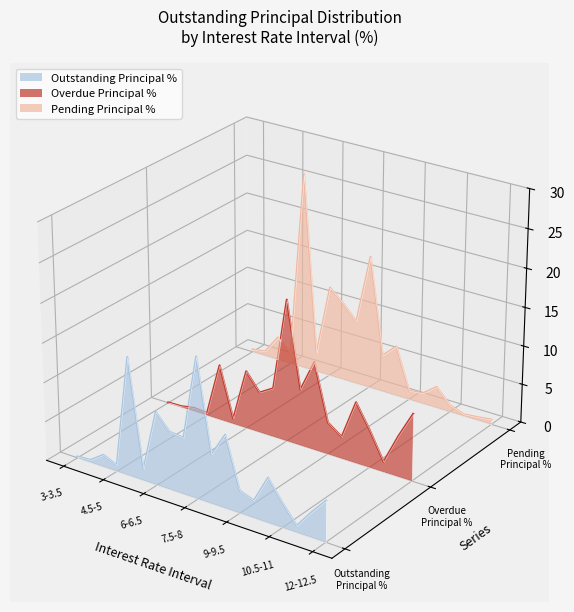

At which category does Outstanding Principal % reach its first local peak?

6-6.5